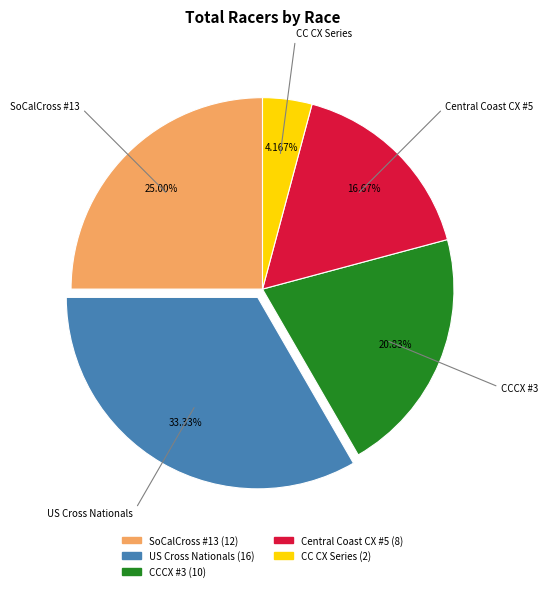

Combined, do Central Coast CX #5 and CCCX #3 account for over 50%?

No